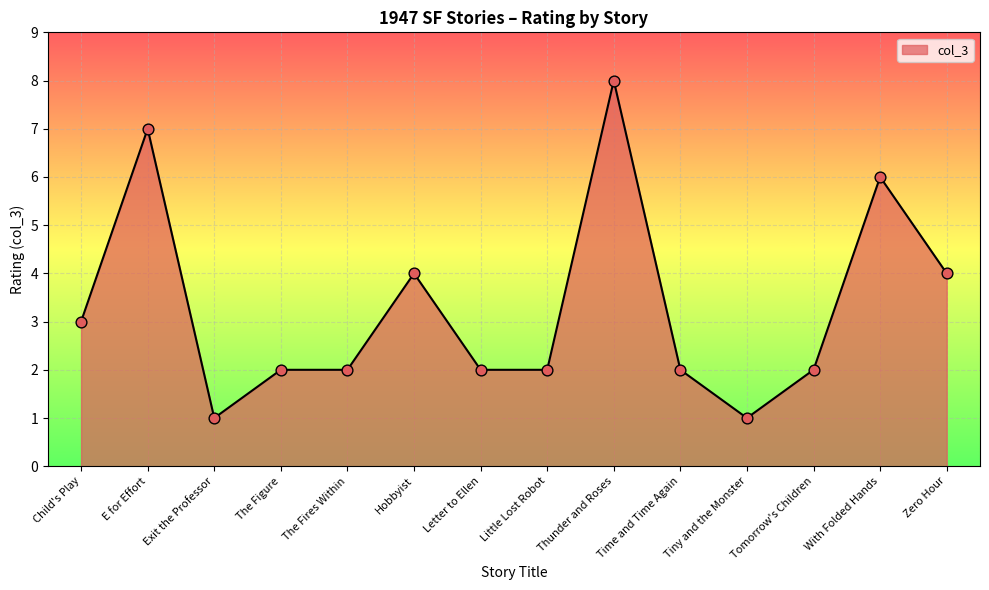

Which has a higher value, Tomorrow's Children or Tiny and the Monster?

Tomorrow's Children